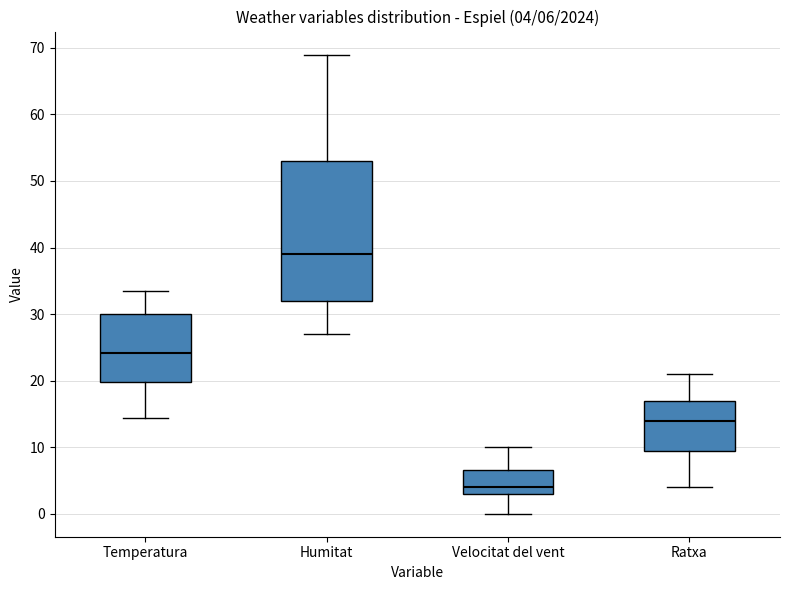

Which box has the highest median line?

Humitat